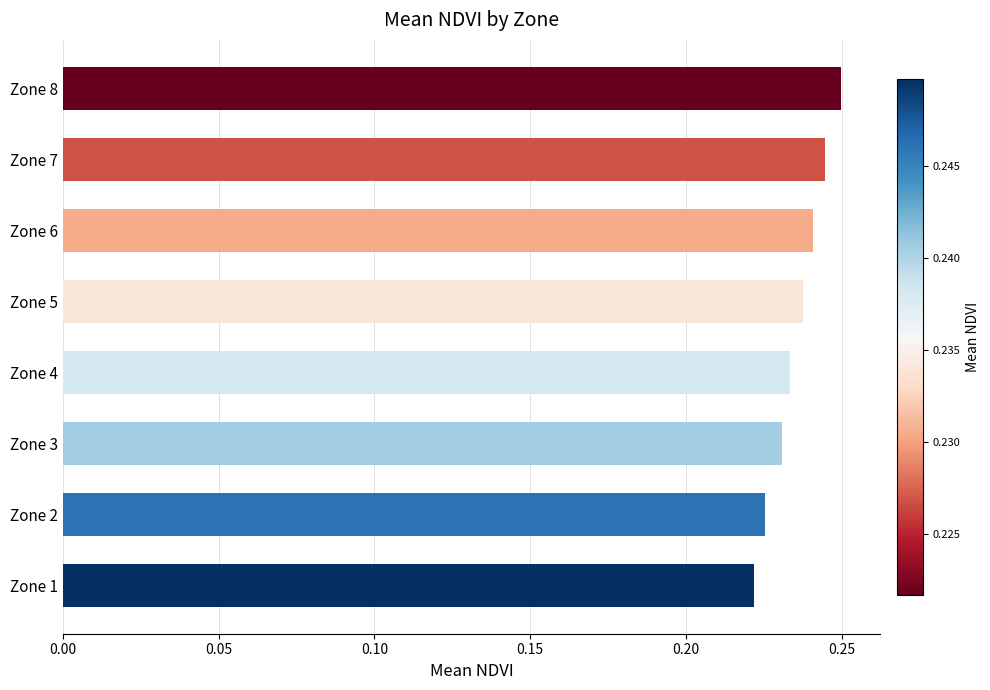

Count the number of data series in this chart.

1